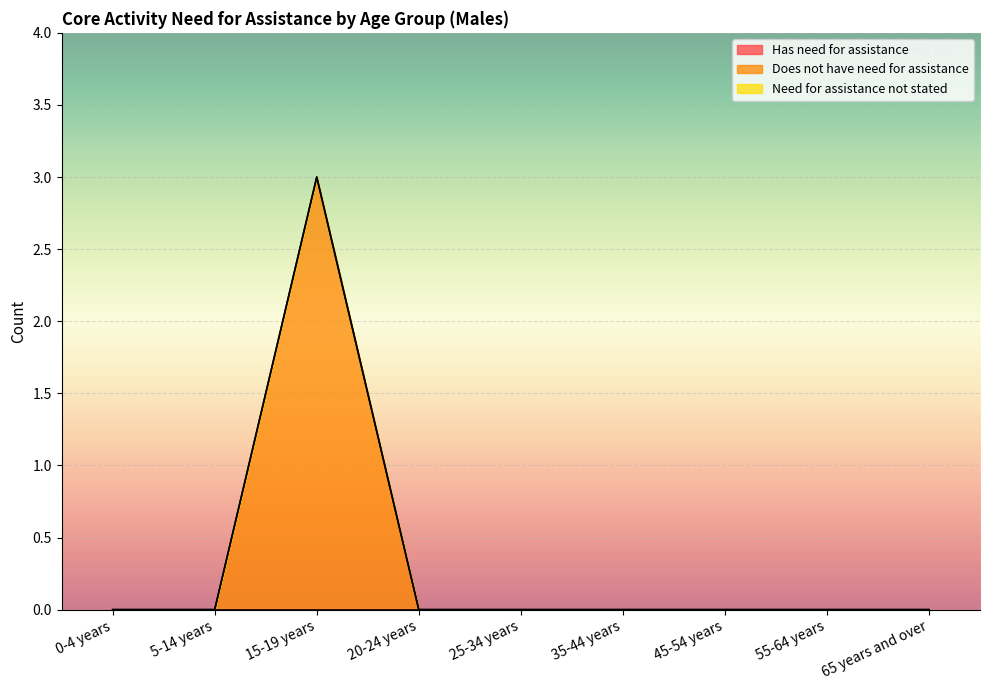

Reading left to right, what are all the values shown in this chart?

Has need for assistance: 0	0	0	0	0	0	0	0	0
Does not have need for assistance: 0	0	3	0	0	0	0	0	0
Need for assistance not stated: 0	0	0	0	0	0	0	0	0